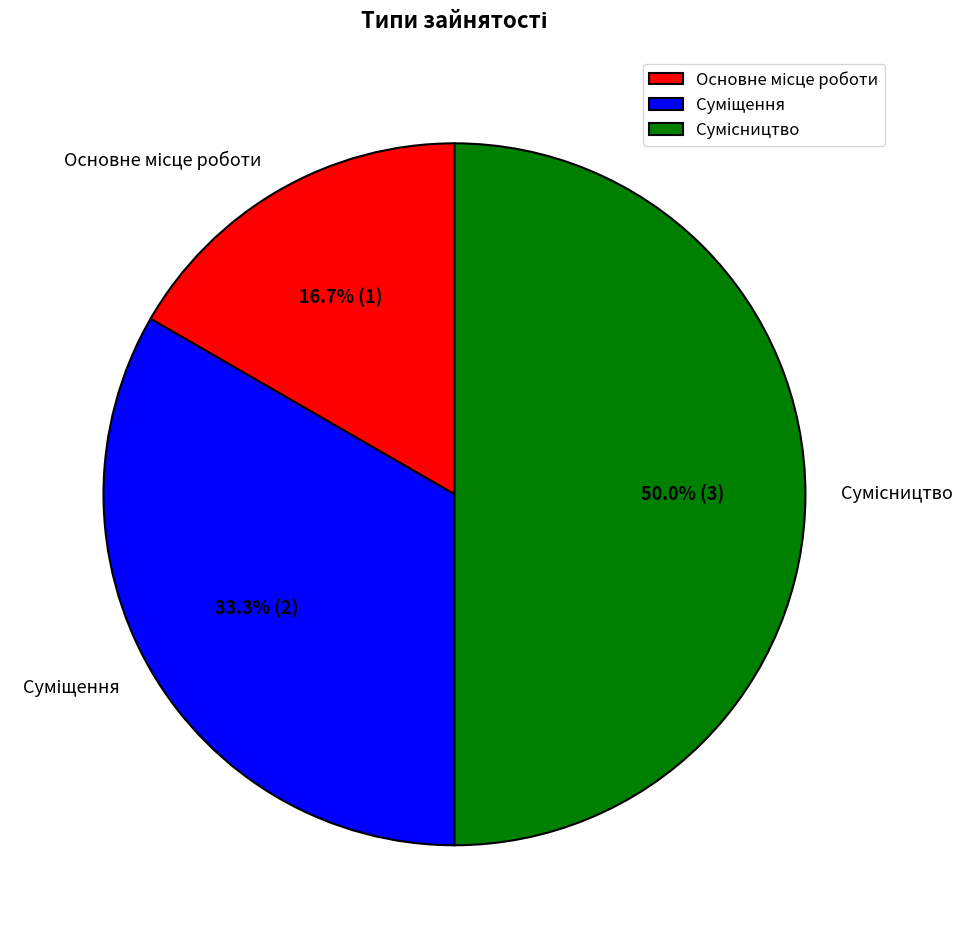

Which slice is the smallest?

Основне місце роботи